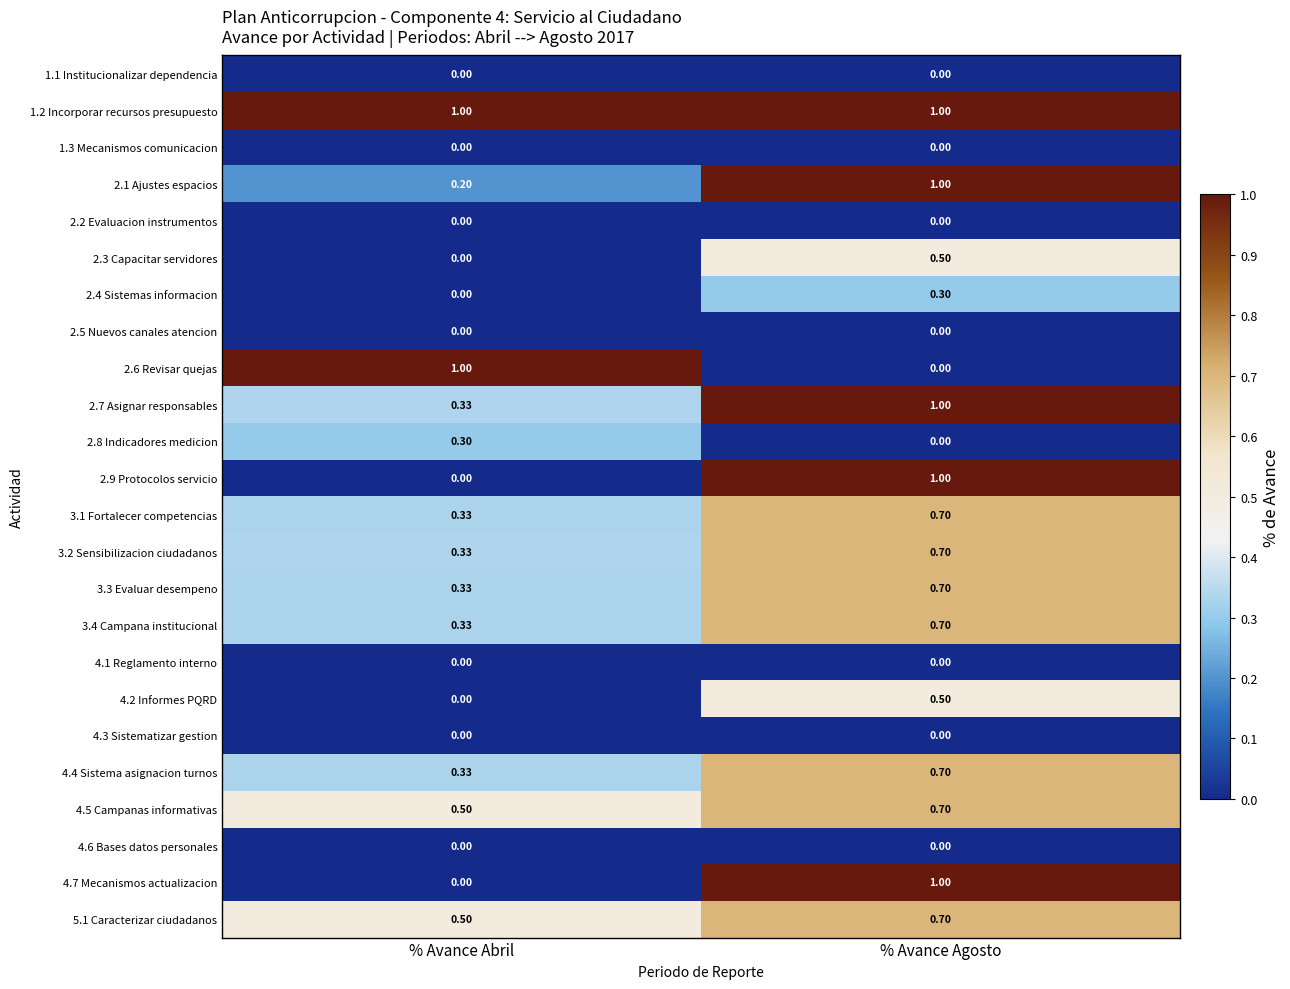

At which label is 4.7 Mecanismos actualizacion closest to 0?

% Avance Abril